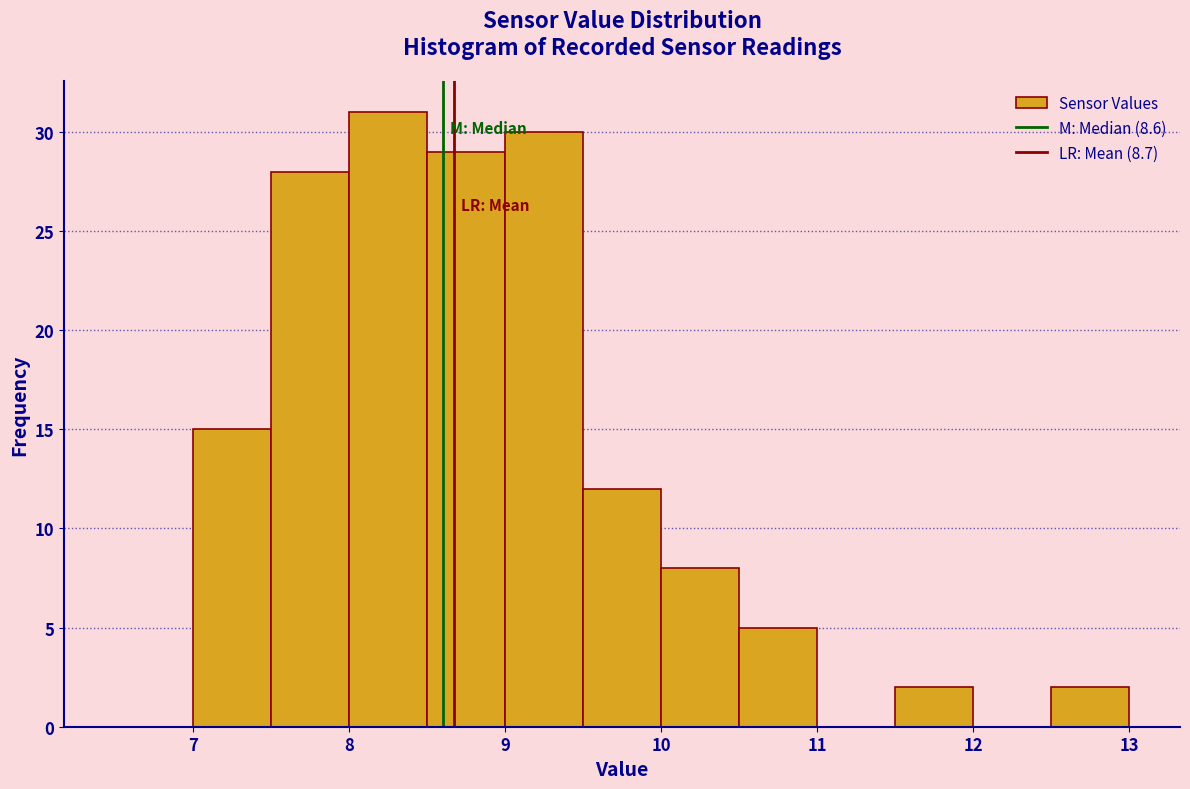

What is the height of the bar covering 10.0 to 10.5 on the x-axis? The values are not printed on the chart, so give them approximately, as read against the axis.

8